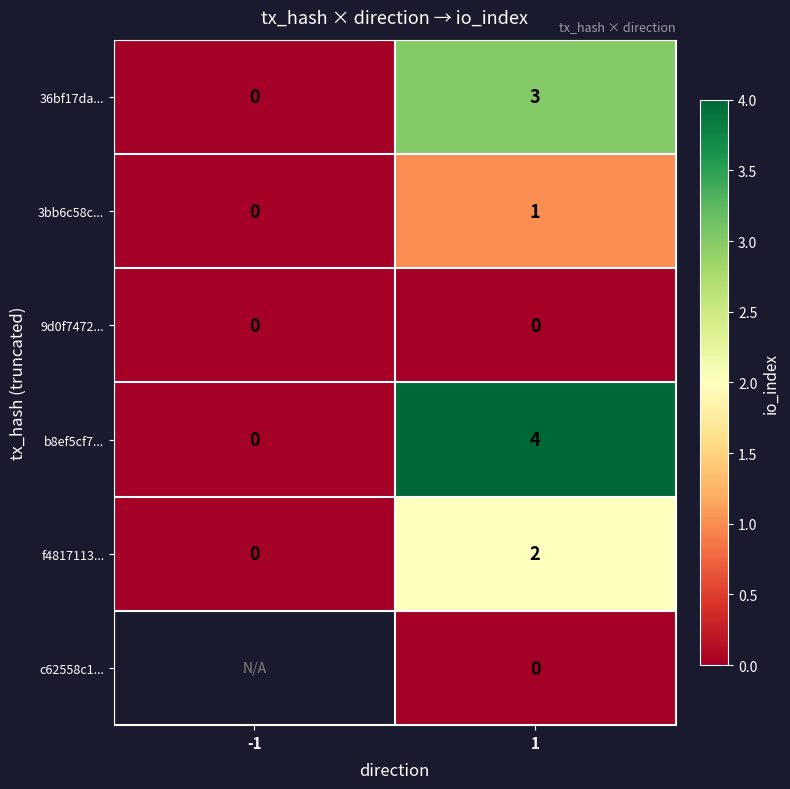

At which category is the sum across all series the highest?

1